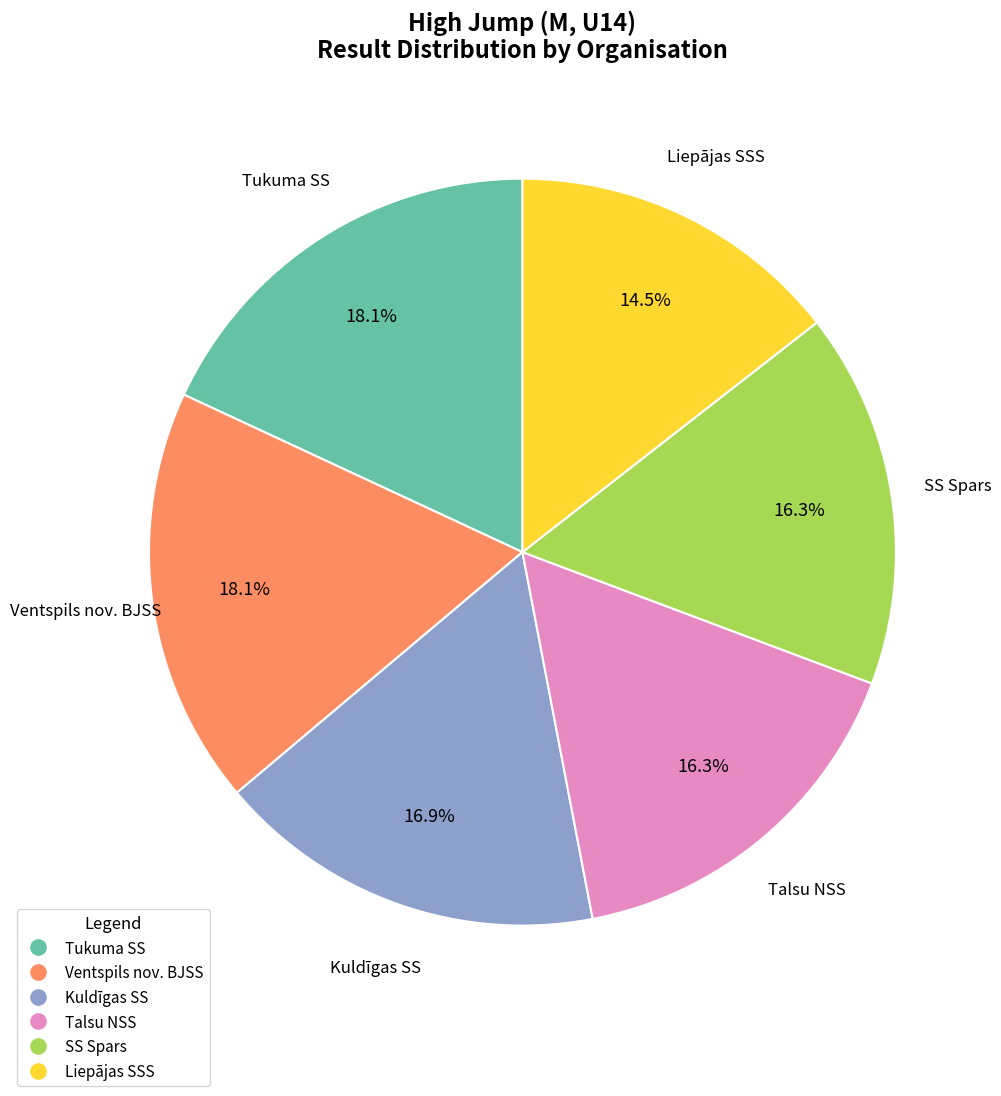

Does any single category account for the majority?

No